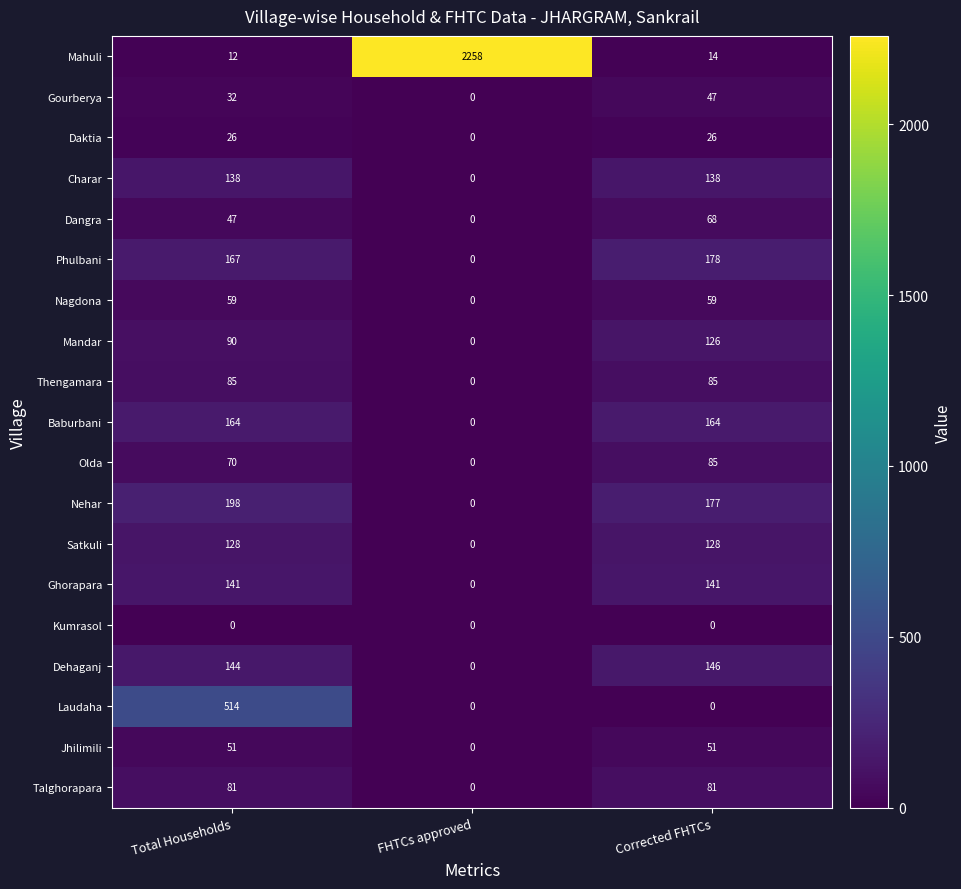

Is it true that Baburbani equals 0 at FHTCs approved?

True